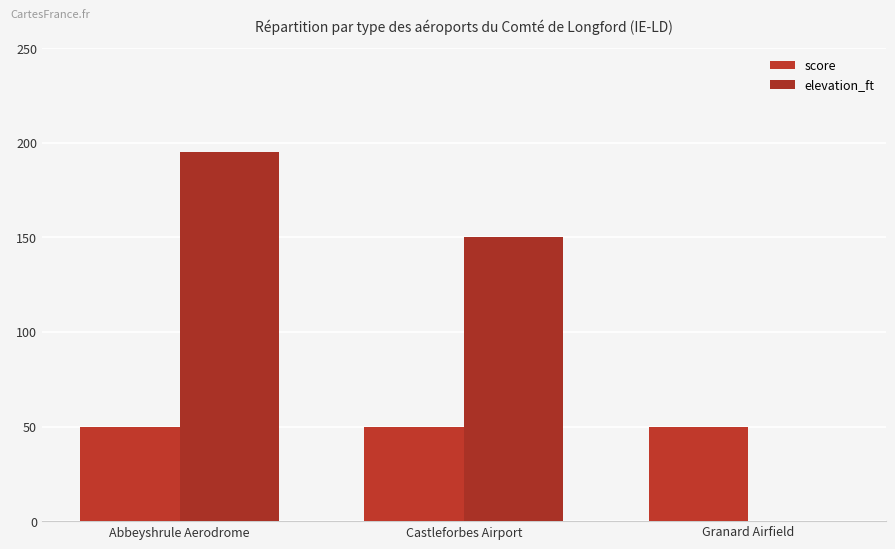

What is the label of the 2nd bar from the right?

Castleforbes Airport